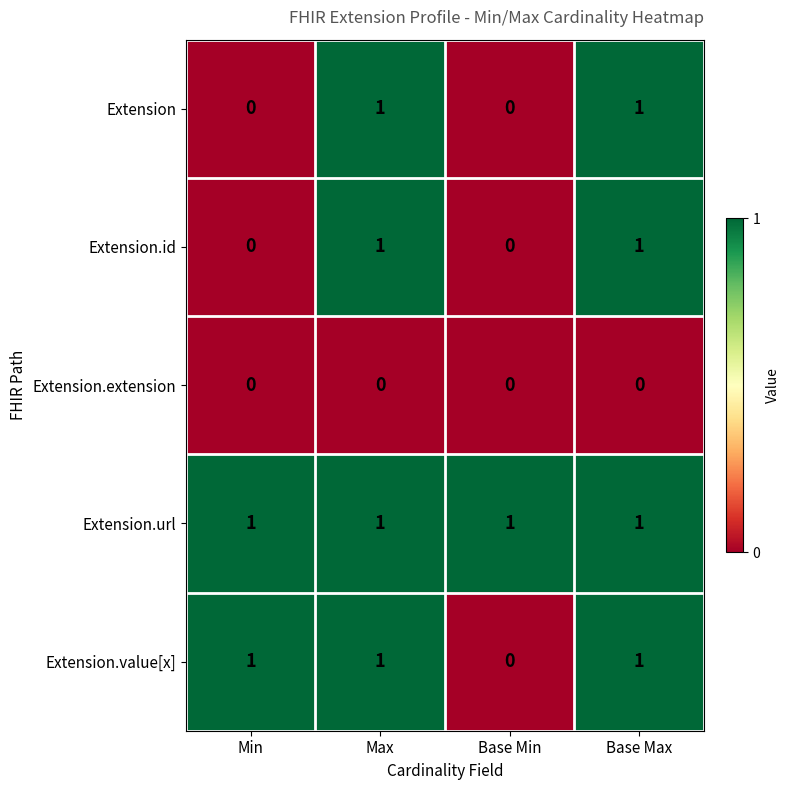

Reading left to right, list all the values displayed in this chart.

Extension: 0	1	0	1
Extension.id: 0	1	0	1
Extension.extension: 0	0	0	0
Extension.url: 1	1	1	1
Extension.value[x]: 1	1	0	1